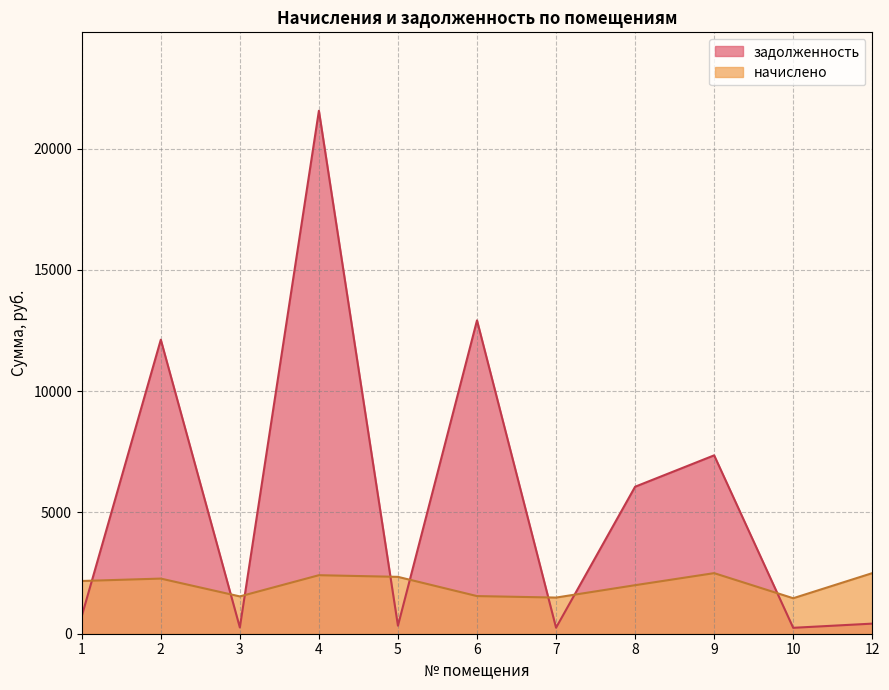

Reading left to right, extract all data points from this chart.

начислено: 1=2173.9	2=2272.6	3=1537.7	4=2412.0	5=2344.0	6=1551.3	7=1490.1	8=2000.4	9=2497.1	10=1462.9	12=2497.1
задолженность: 1=724.2	2=12119.0	3=257.0	4=21555.1	5=330.1	6=12916.2	7=248.3	8=6058.8	9=7352.7	10=243.7	12=416.0